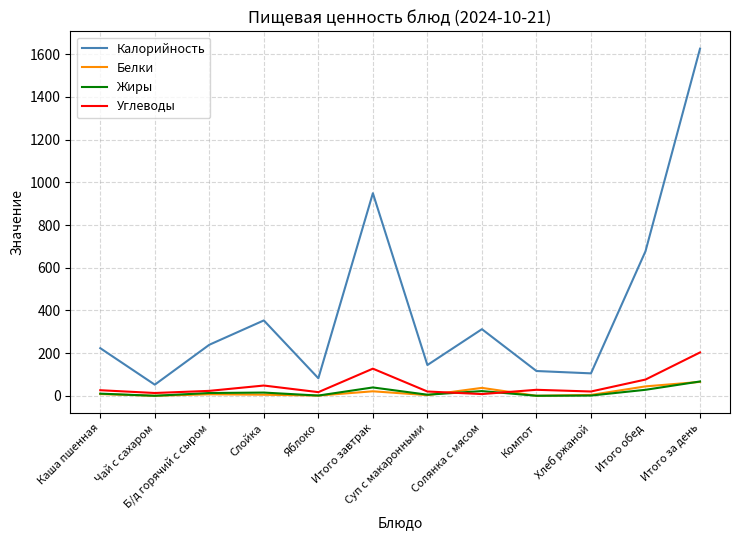

At which label is Калорийность closest to 839?

Итого завтрак